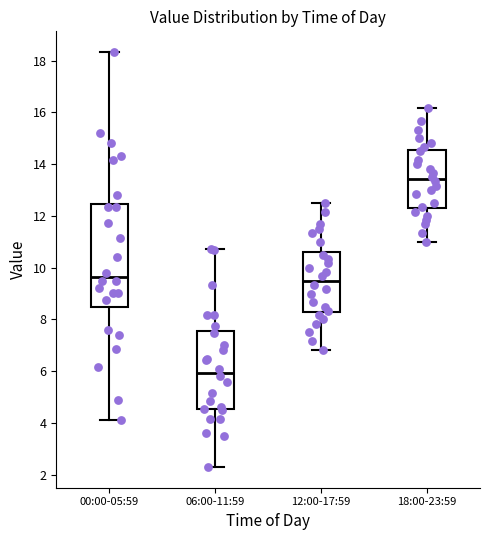

Which box's median line is the highest?

18:00-23:59